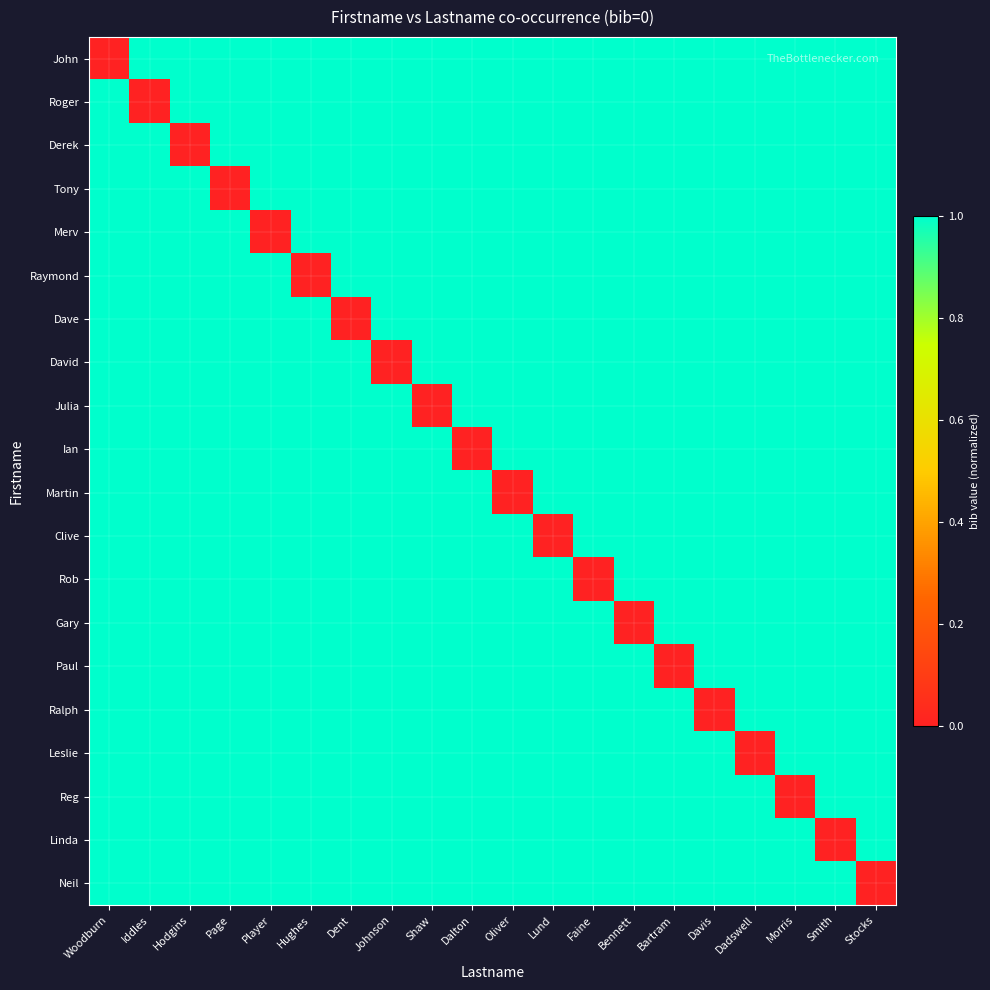

Count the number of categories in the chart.

20